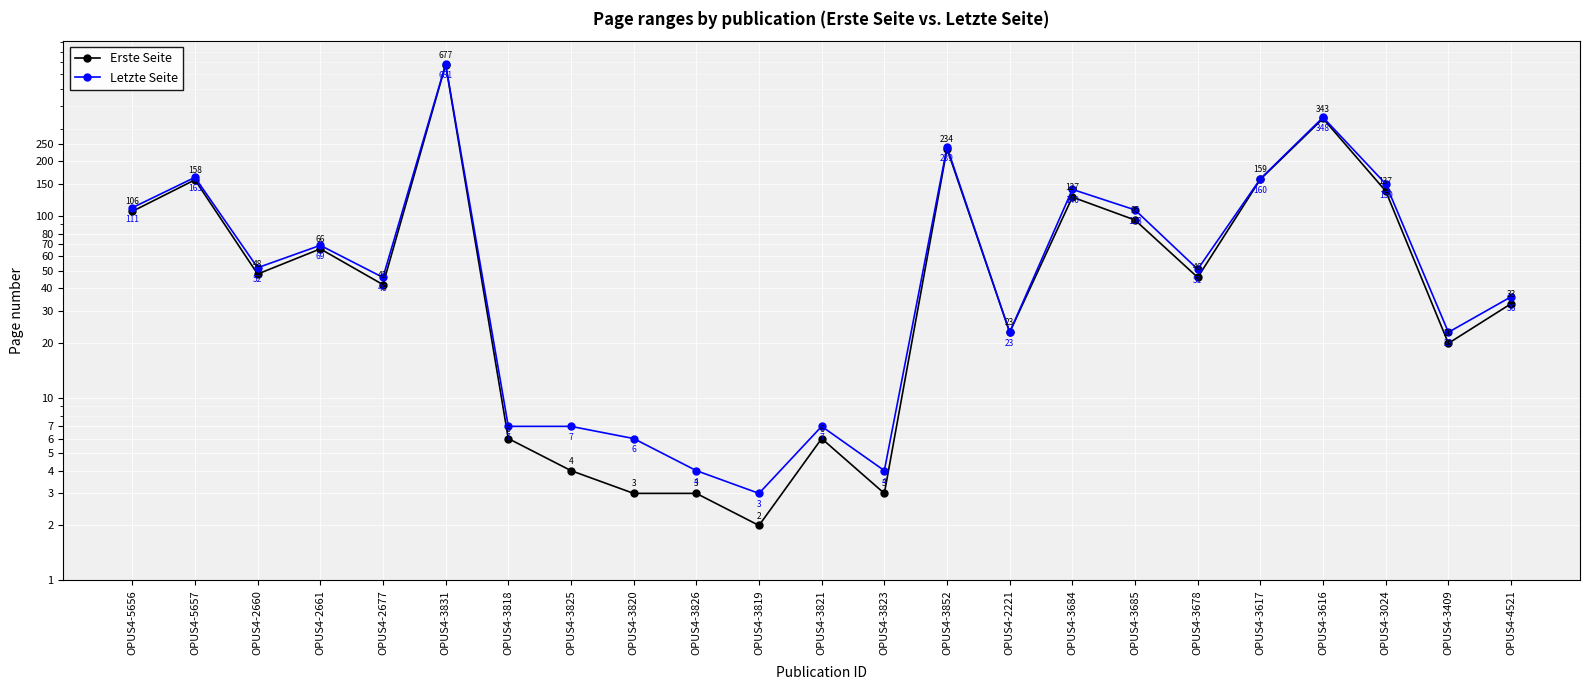

Reading left to right, what are all the values shown in this chart?

Erste Seite: 106	158	48	66	42	677	6	4	3	3	2	6	3	234	23	127	95	46	159	343	137	20	33
Letzte Seite: 111	163	52	69	46	681	7	7	6	4	3	7	4	239	23	140	108	51	160	348	150	23	36